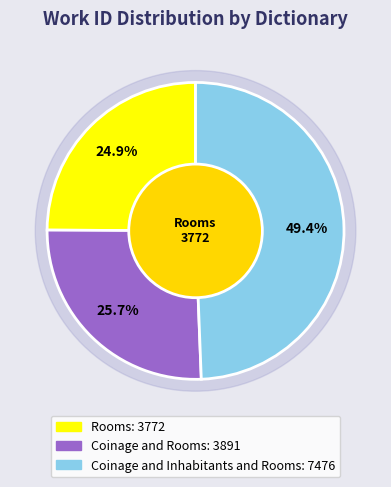

To the nearest percent, what percentage of the pie is Rooms?

25%